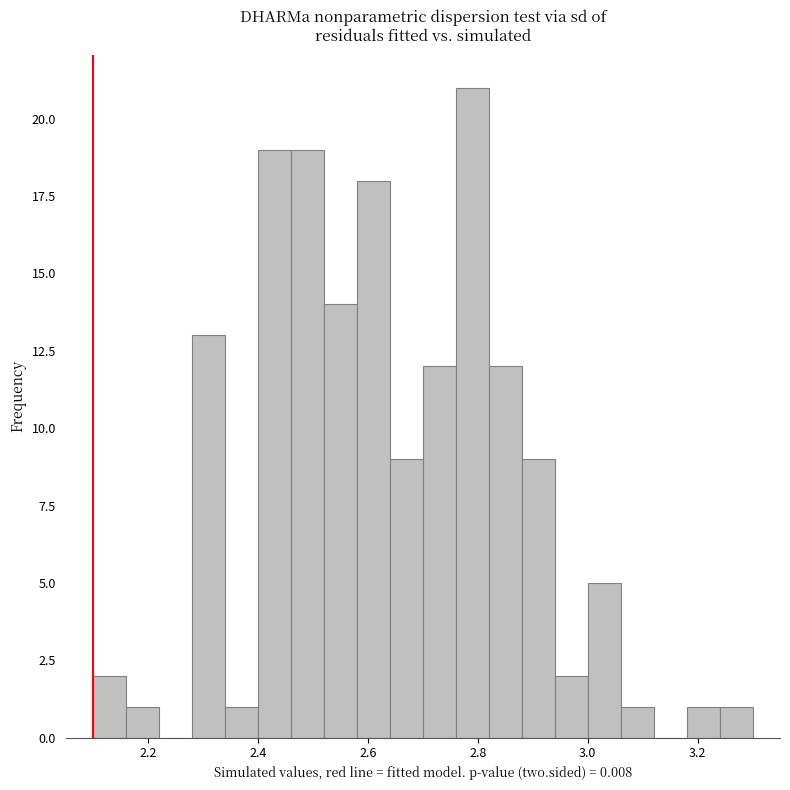

Around what value on the x-axis is the tallest bar? Give the approximate position of its centre, as read against the axis.

2.80